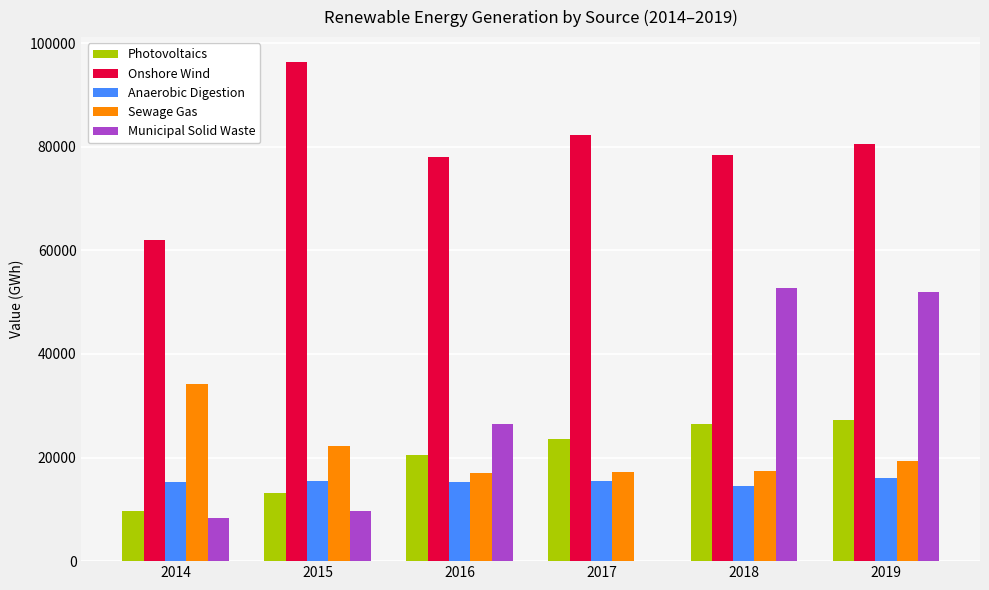

What is the spread (max minus min) of values at 2019?

64611